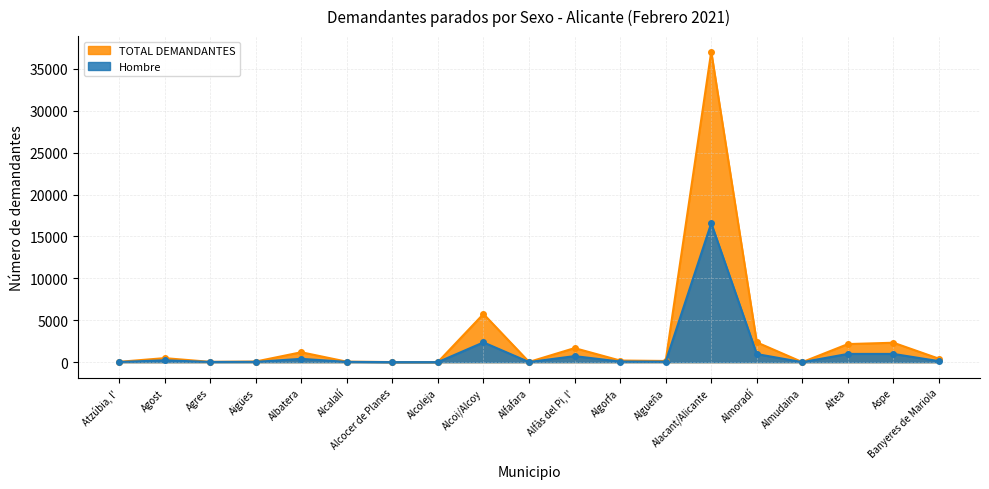

True or false: Hombre and TOTAL DEMANDANTES intersect in this chart.

False